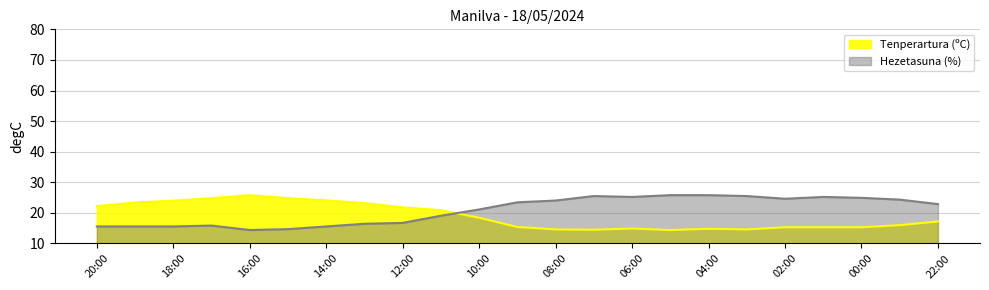

What is the difference between the Hezetasuna (%) values at 07:00 and 23:00?

1.2